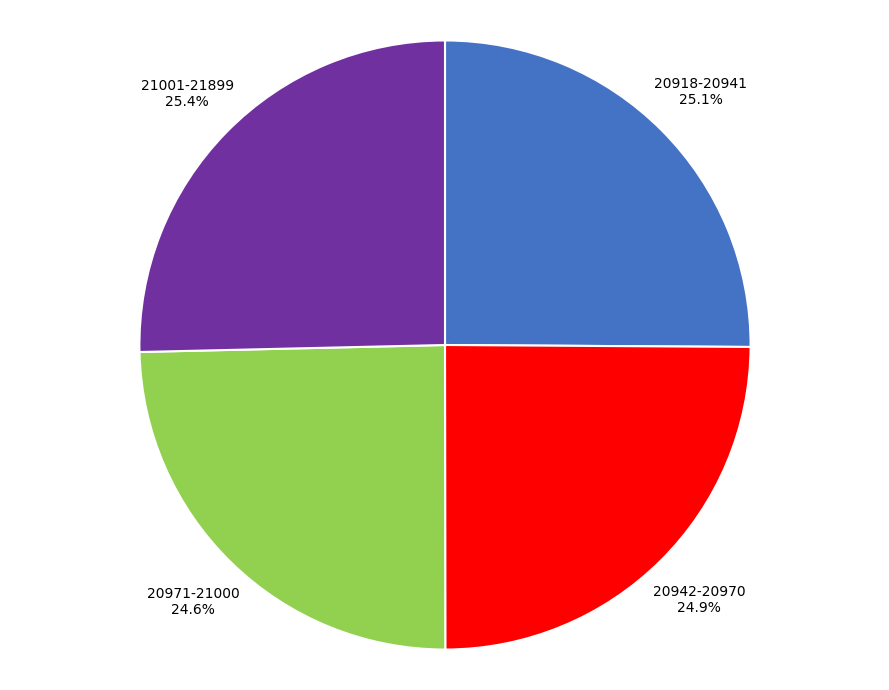

Combined, what portion of the pie is 20942-20970 and 20918-20941?

50.0%